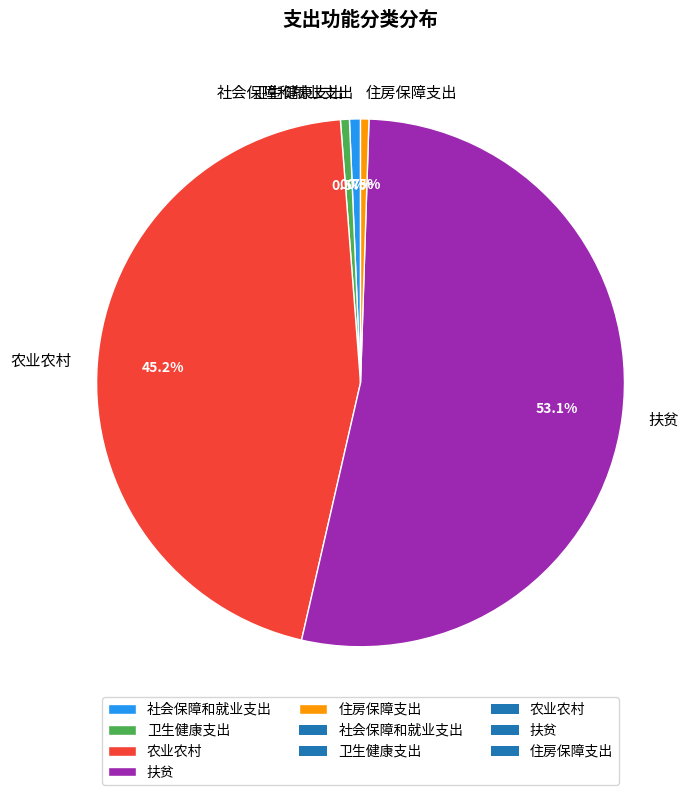

To the nearest percent, what portion does 农业农村 represent?

45%